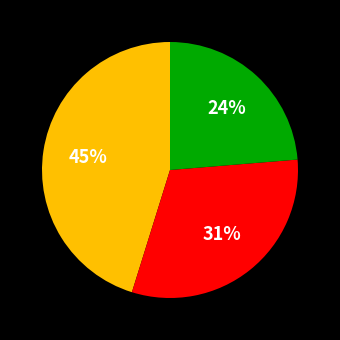

Count the number of slices in the pie.

3